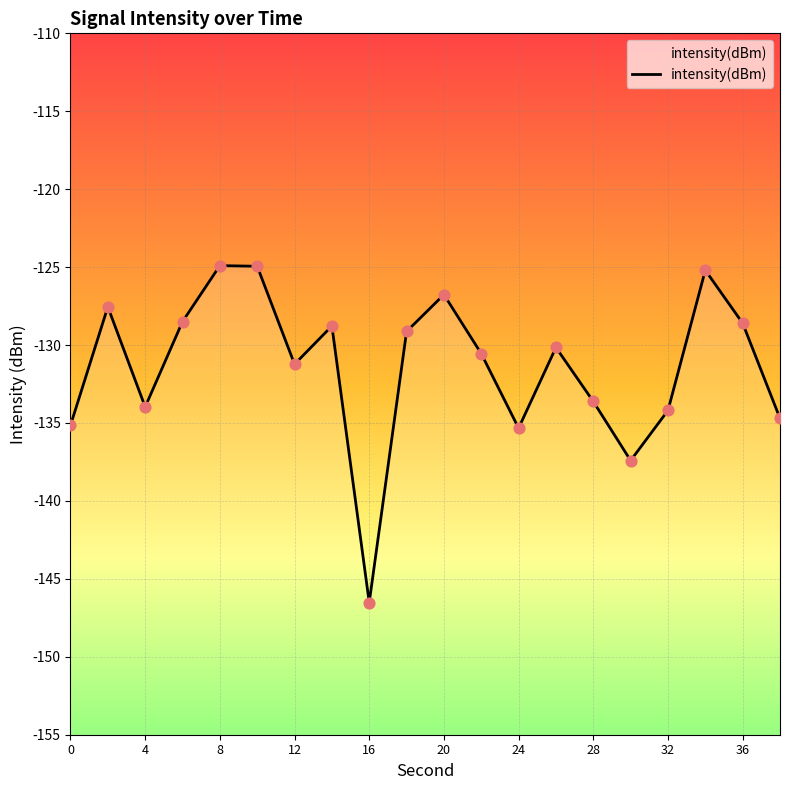

Which has a higher value, 4 or 20?

20